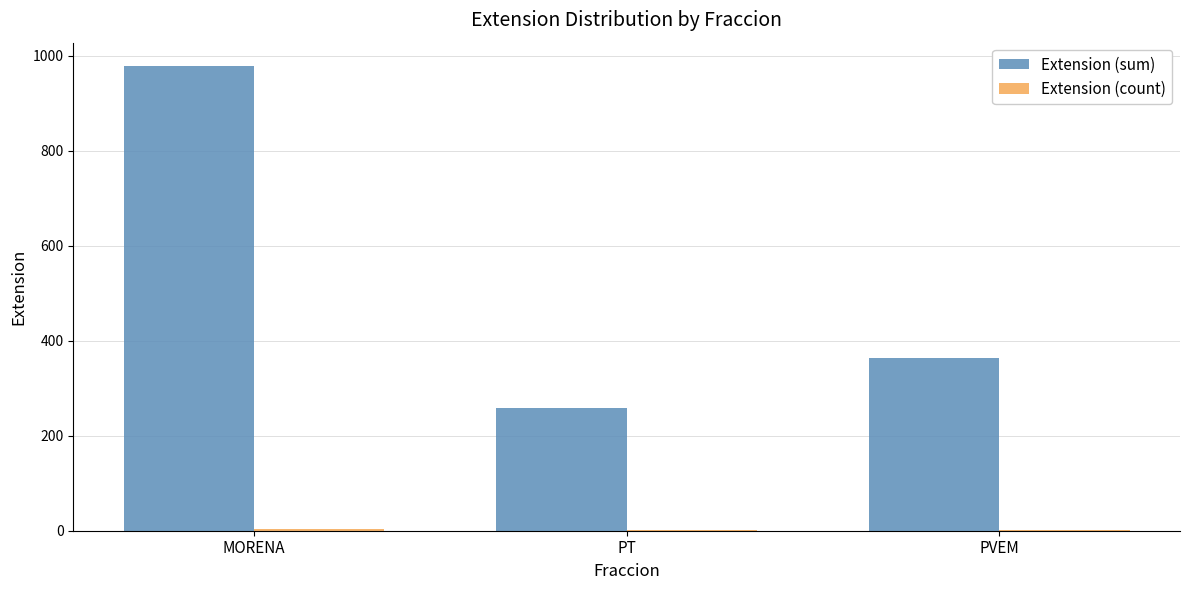

Which series has the largest total across all categories?

Extension (sum)